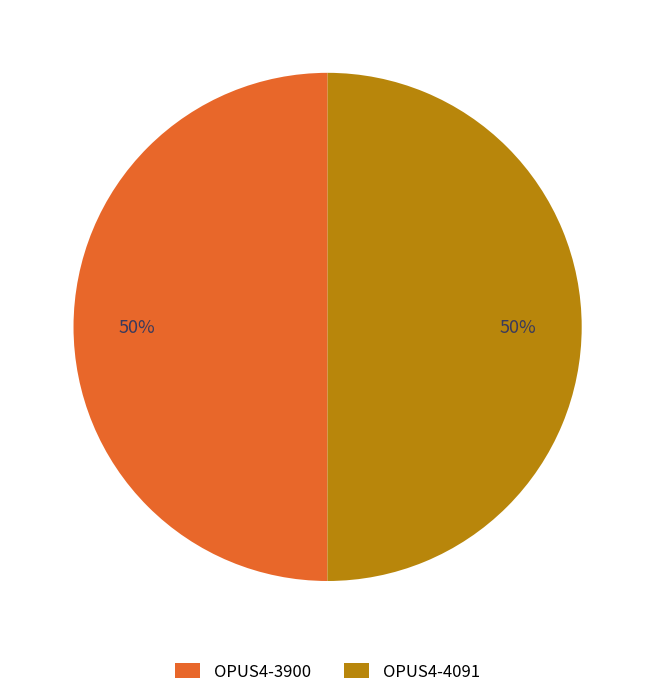

The OPUS4-4091 slice represents 50% of the pie. True or false?

True